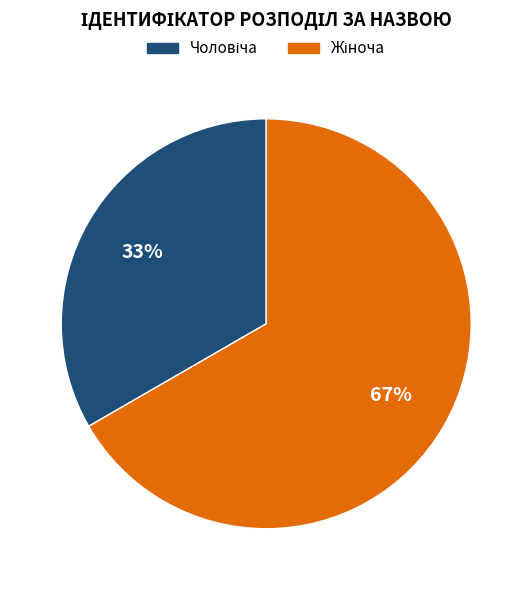

To the nearest percent, what is the average slice percentage?

50%